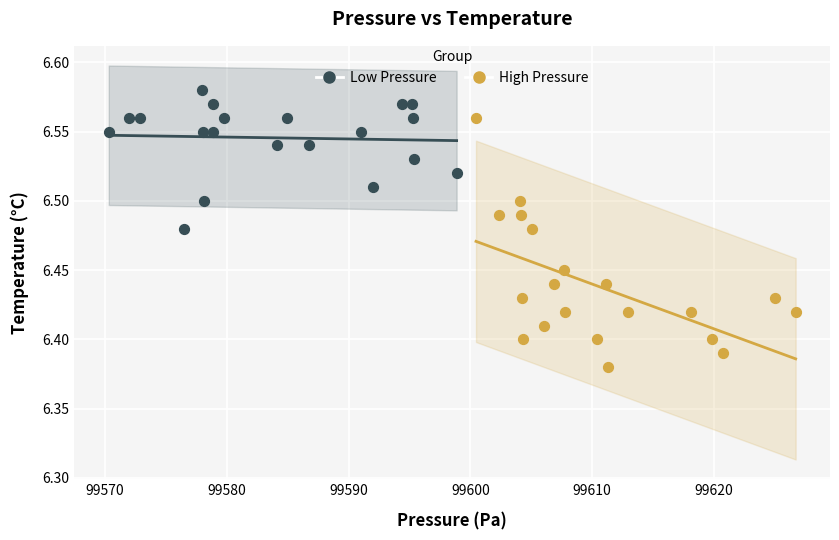

Which series has the widest spread of Y values?

High Pressure